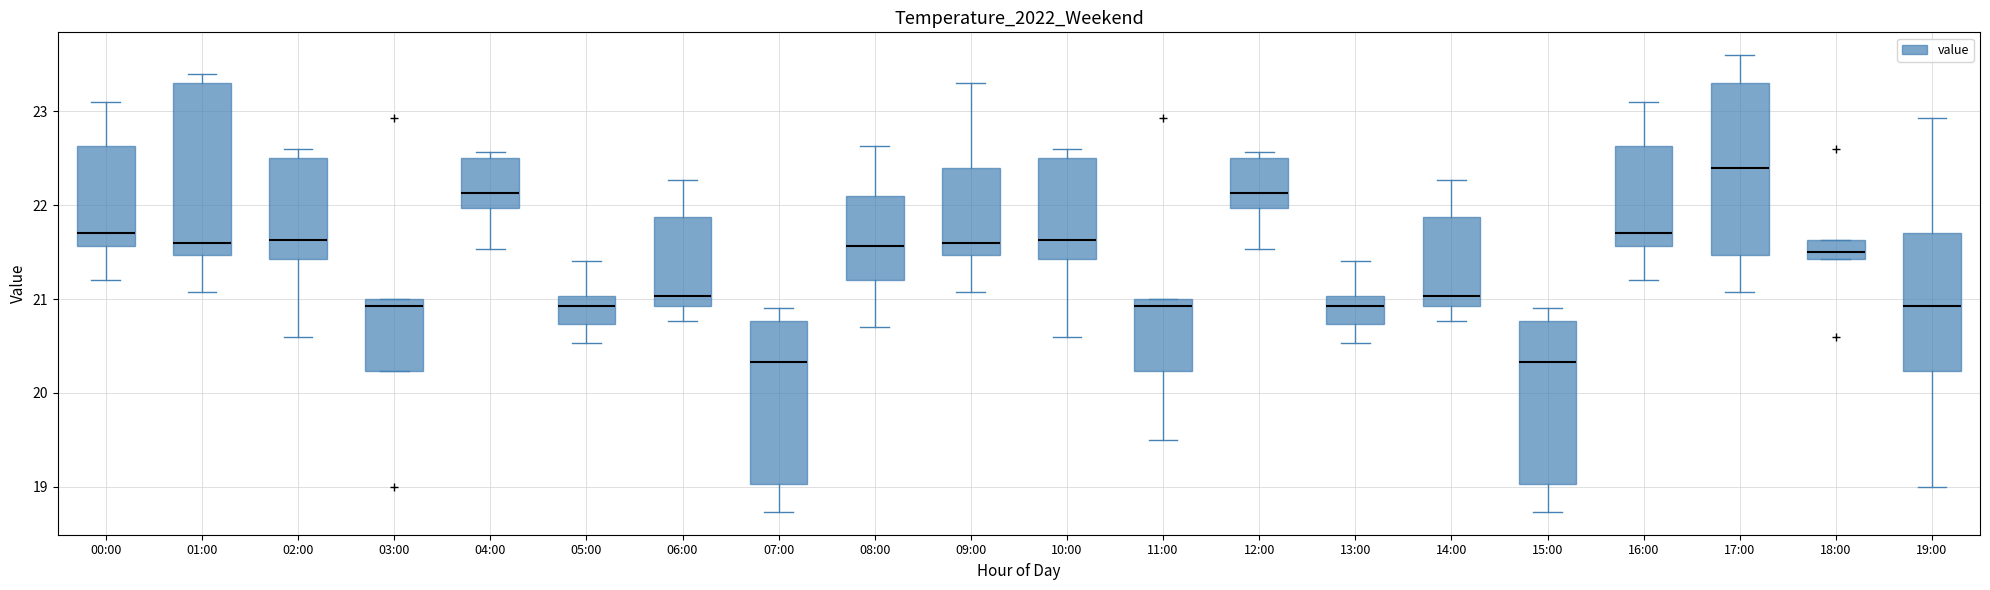

Reading left to right, read every box against the y-axis: the position of its median line, the range the box covers, and the ends of its whiskers. The values are not printed on the chart, so give them approximately, as read against the axis.

00:00: median 21.7, box 21.6 to 22.6, whiskers 21.2 to 23.1
01:00: median 21.6, box 21.5 to 23.3, whiskers 21.1 to 23.4
02:00: median 21.6, box 21.4 to 22.5, whiskers 20.6 to 22.6
03:00: median 20.9, box 20.2 to 21.0, whiskers 20.2 to 21.0
04:00: median 22.1, box 22.0 to 22.5, whiskers 21.5 to 22.6
05:00: median 20.9, box 20.7 to 21.0, whiskers 20.5 to 21.4
06:00: median 21.0, box 20.9 to 21.9, whiskers 20.8 to 22.3
07:00: median 20.3, box 19.0 to 20.8, whiskers 18.7 to 20.9
08:00: median 21.6, box 21.2 to 22.1, whiskers 20.7 to 22.6
09:00: median 21.6, box 21.5 to 22.4, whiskers 21.1 to 23.3
10:00: median 21.6, box 21.4 to 22.5, whiskers 20.6 to 22.6
11:00: median 20.9, box 20.2 to 21.0, whiskers 19.5 to 21.0
12:00: median 22.1, box 22.0 to 22.5, whiskers 21.5 to 22.6
13:00: median 20.9, box 20.7 to 21.0, whiskers 20.5 to 21.4
14:00: median 21.0, box 20.9 to 21.9, whiskers 20.8 to 22.3
15:00: median 20.3, box 19.0 to 20.8, whiskers 18.7 to 20.9
16:00: median 21.7, box 21.6 to 22.6, whiskers 21.2 to 23.1
17:00: median 22.4, box 21.5 to 23.3, whiskers 21.1 to 23.6
18:00: median 21.5, box 21.4 to 21.6, whiskers 21.4 to 21.6
19:00: median 20.9, box 20.2 to 21.7, whiskers 19.0 to 22.9